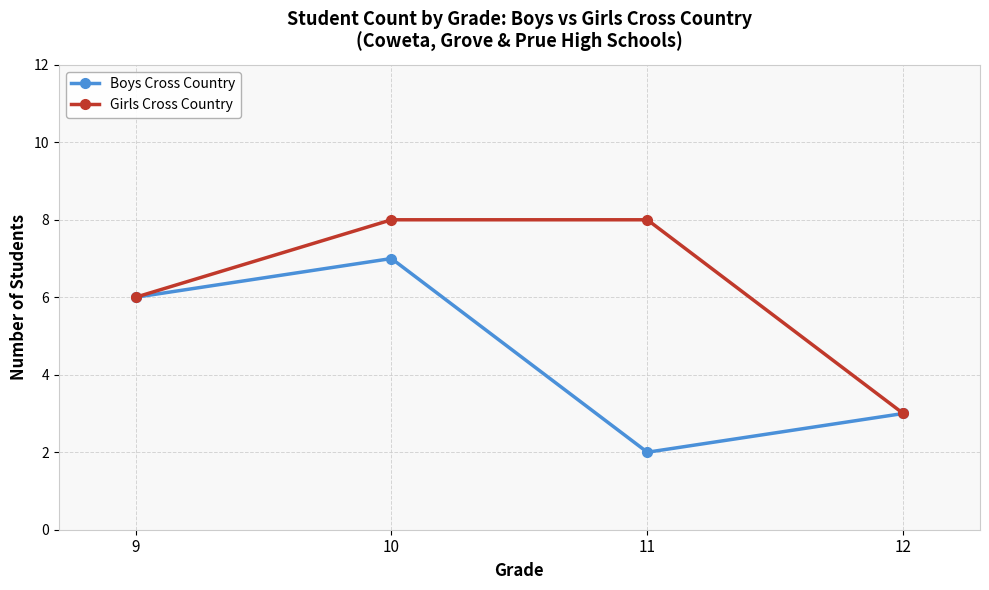

Count the Boys Cross Country values in the range 3 to 7.

3